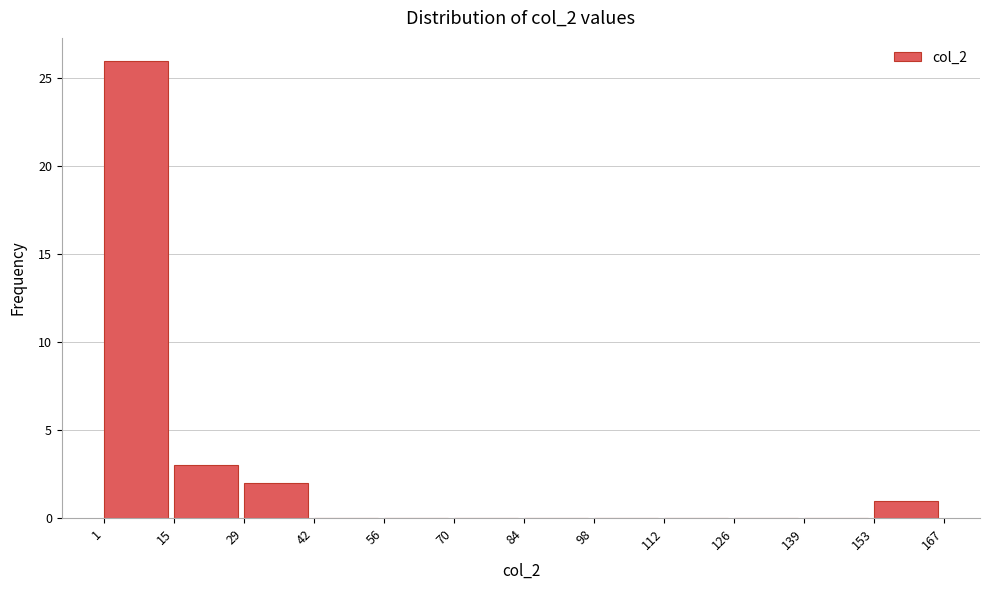

Over which range of the x-axis is the bar tallest?

1 to 15